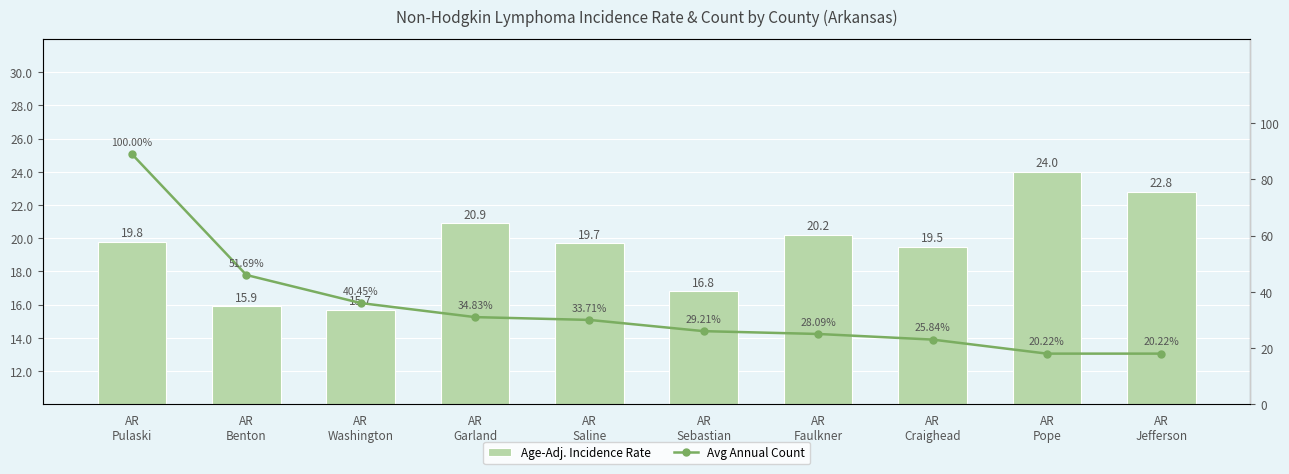

Does the chart contain stacked bars?

No